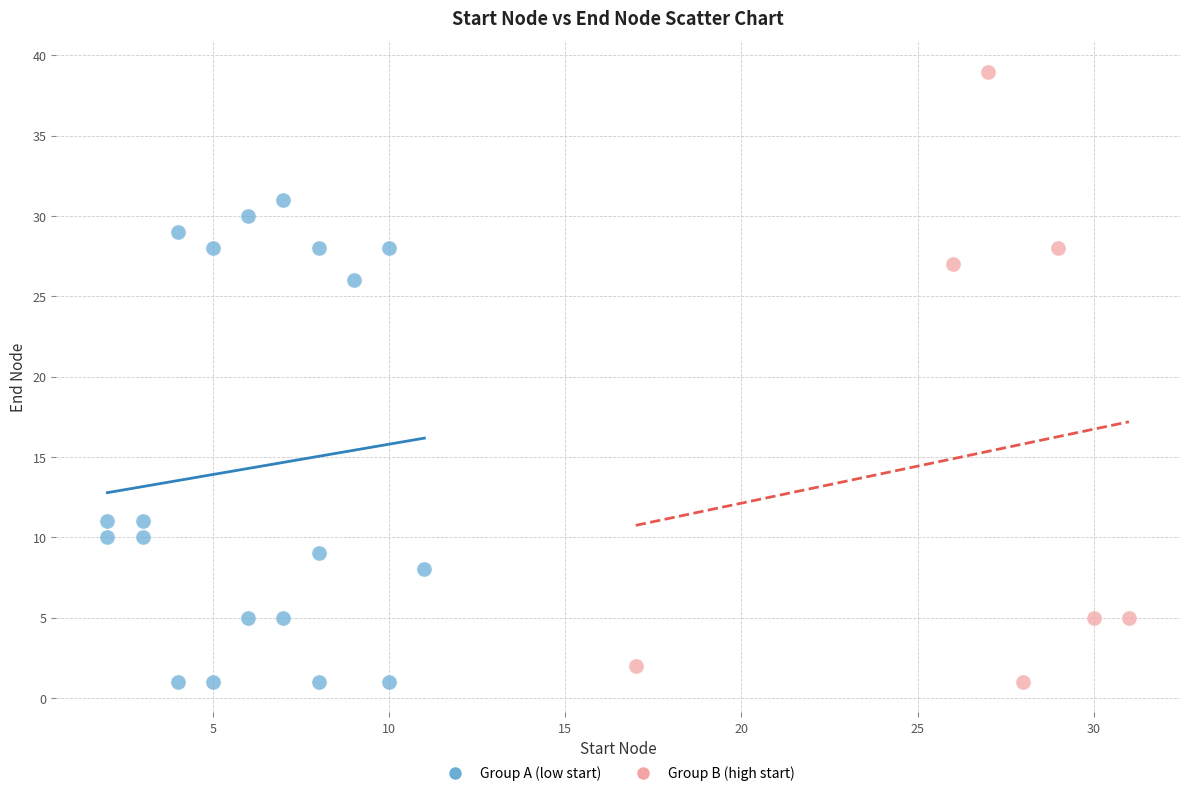

Which series has the widest spread of Y values?

Group B (high start)